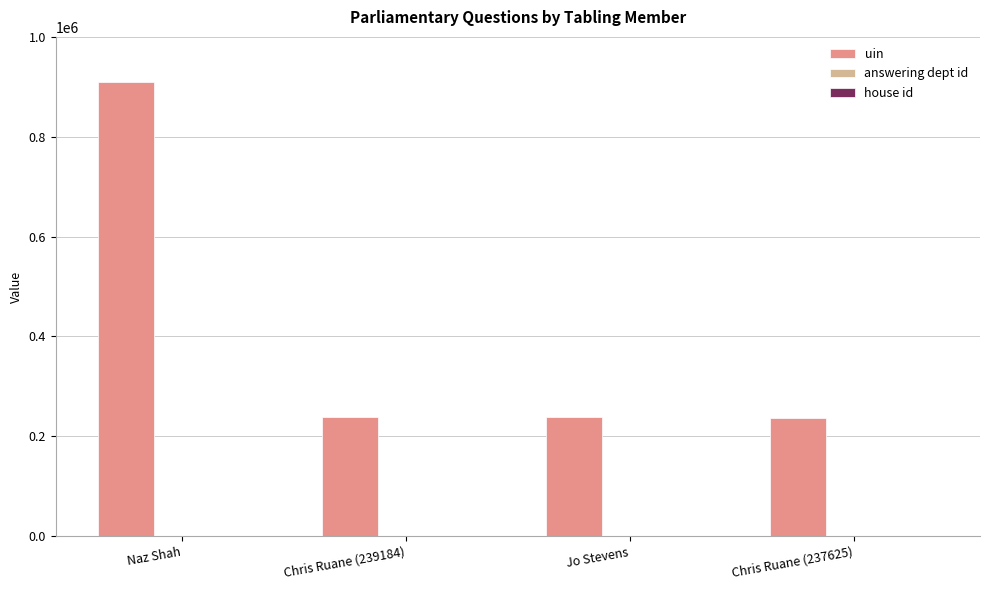

Count the number of data series in this chart.

3